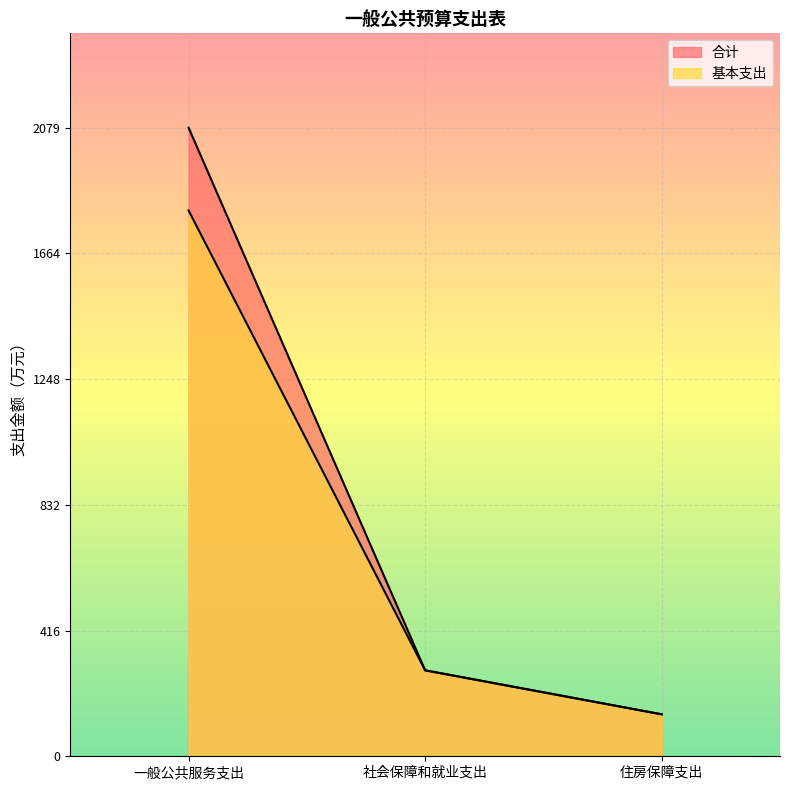

Does the chart display data point markers on the line(s)?

No